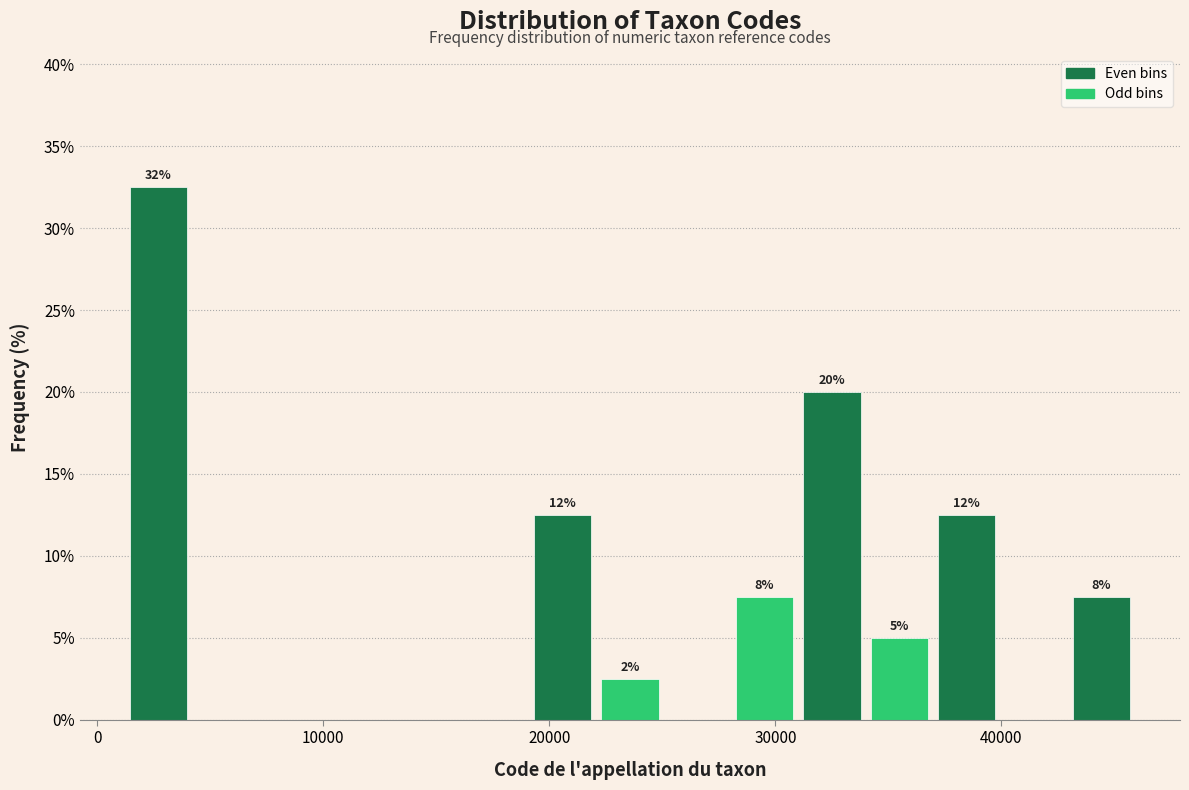

Around what value on the x-axis is the tallest bar? Give the approximate position of its centre, as read against the axis.

3000